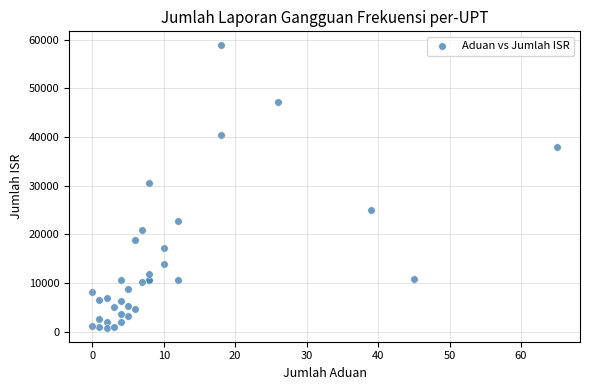

What Y value in the scatter plot is closest to 29840?

30544